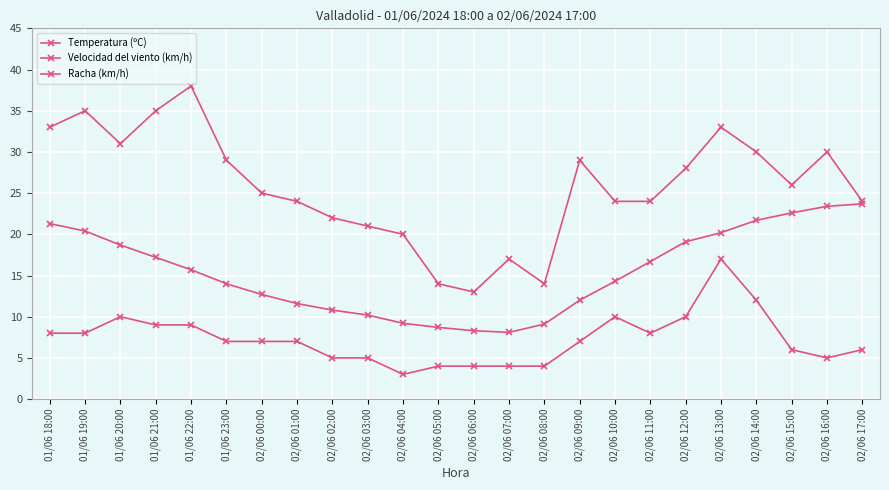

At how many categories does at least one series exceed 6?

24